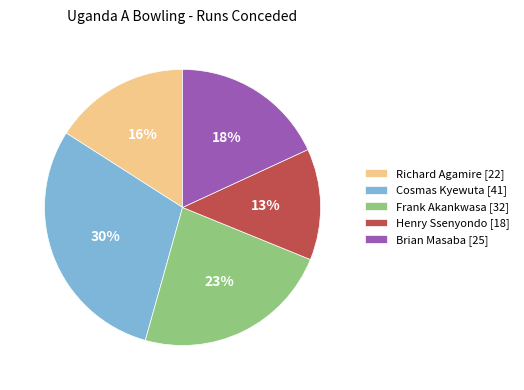

To the nearest percent, what is the difference between the largest and smallest slice percentages?

17%